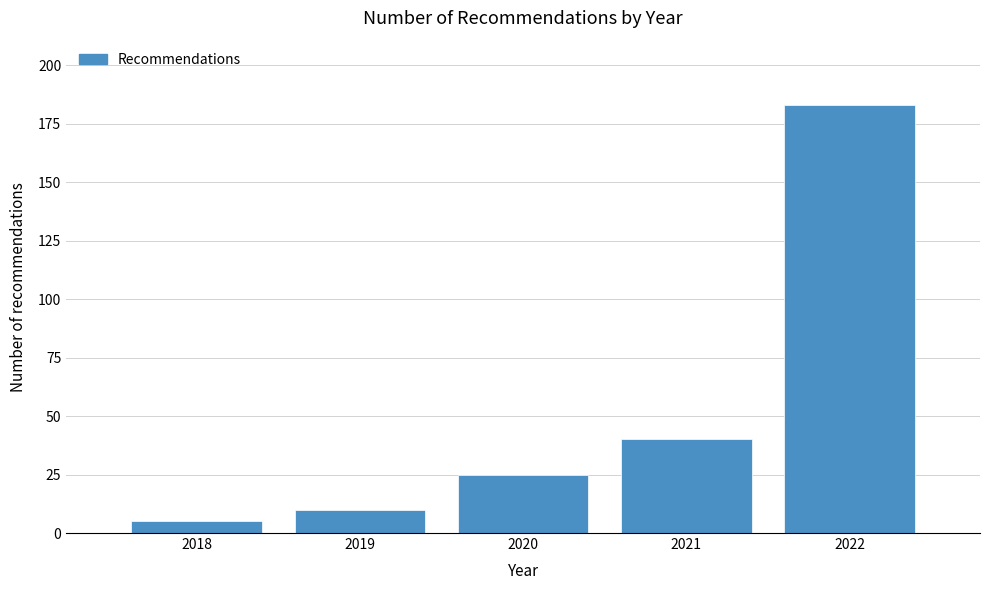

Reading left to right, extract all data points from this chart.

5	10	25	40	183